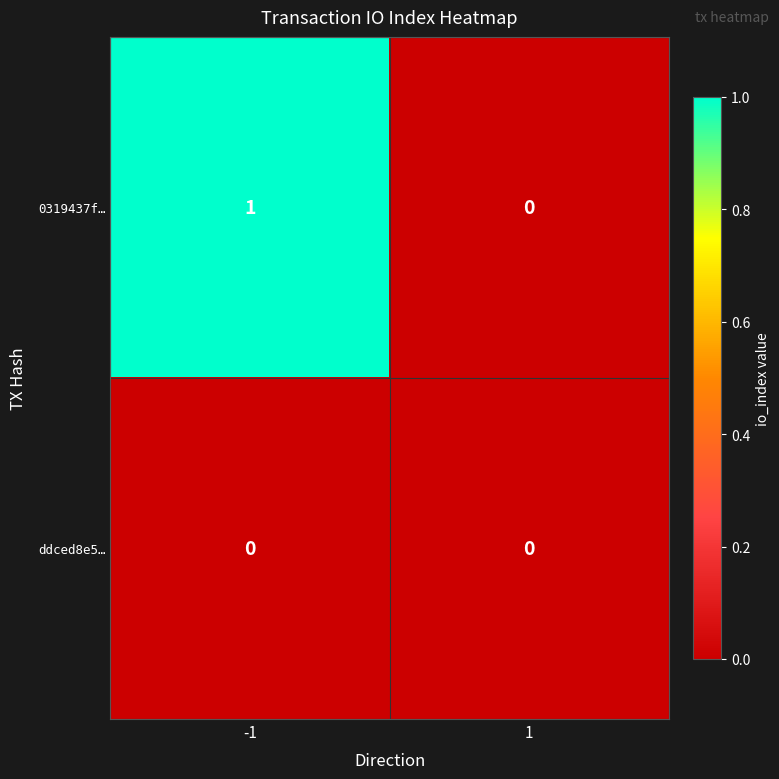

Rank the series by their average value, from lowest to highest.

ddced8e5…, 0319437f…